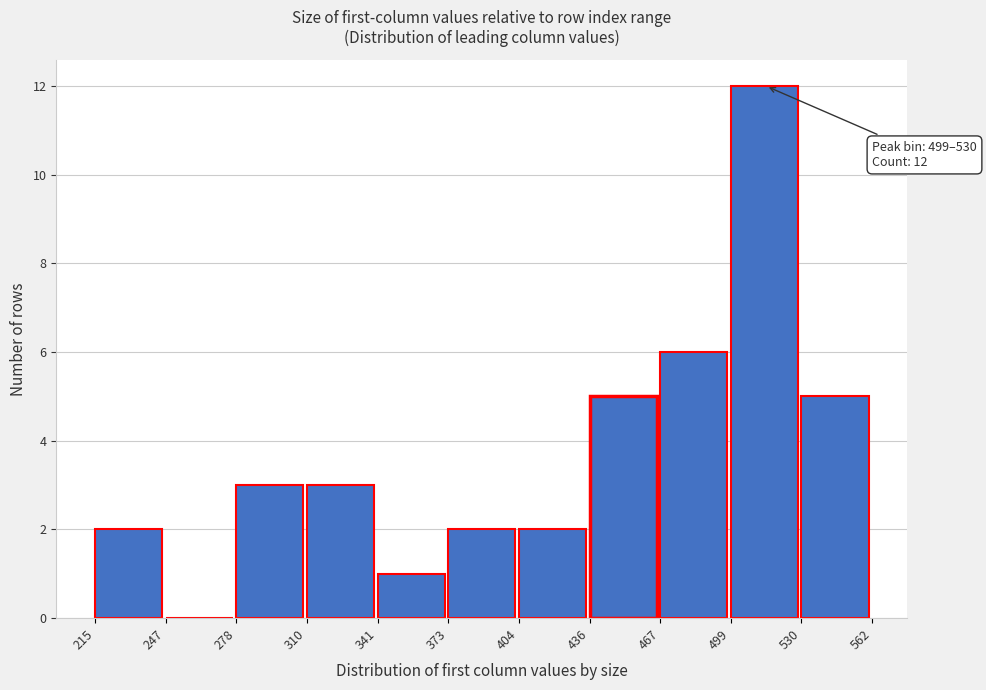

Over which range of the x-axis is the bar tallest?

499 to 530